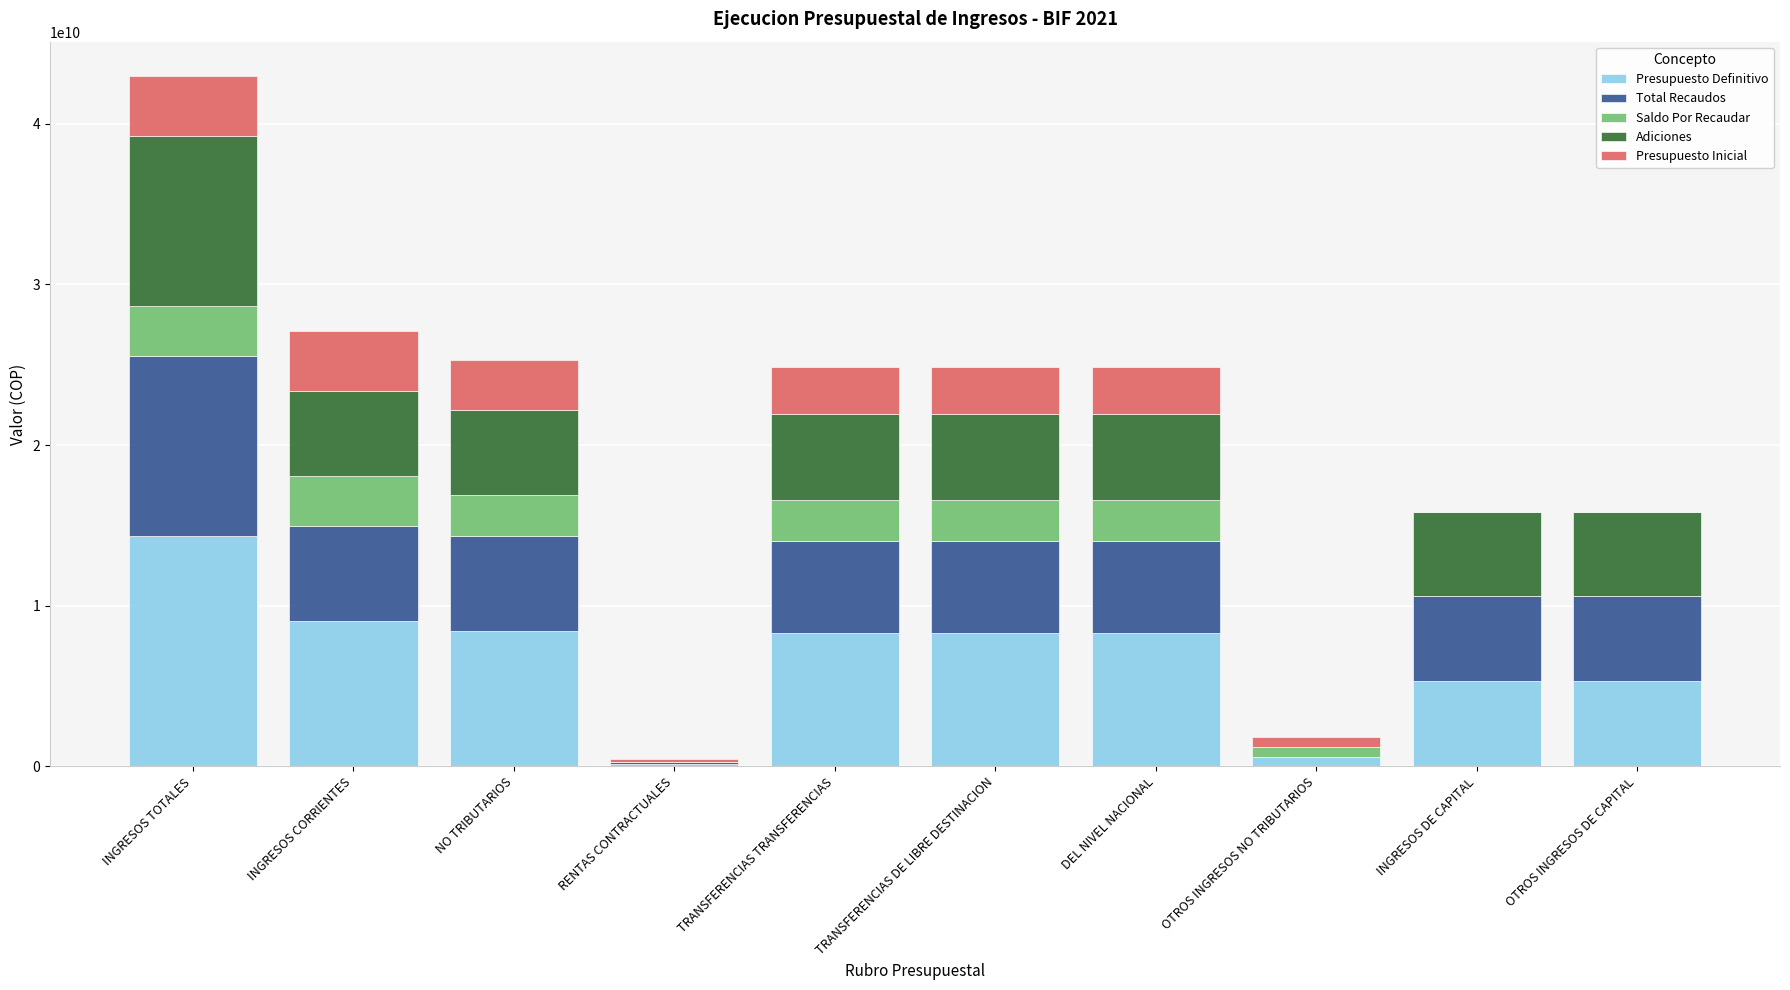

What value does the Presupuesto Definitivo series have at TRANSFERENCIAS TRANSFERENCIAS?

8294426284.8